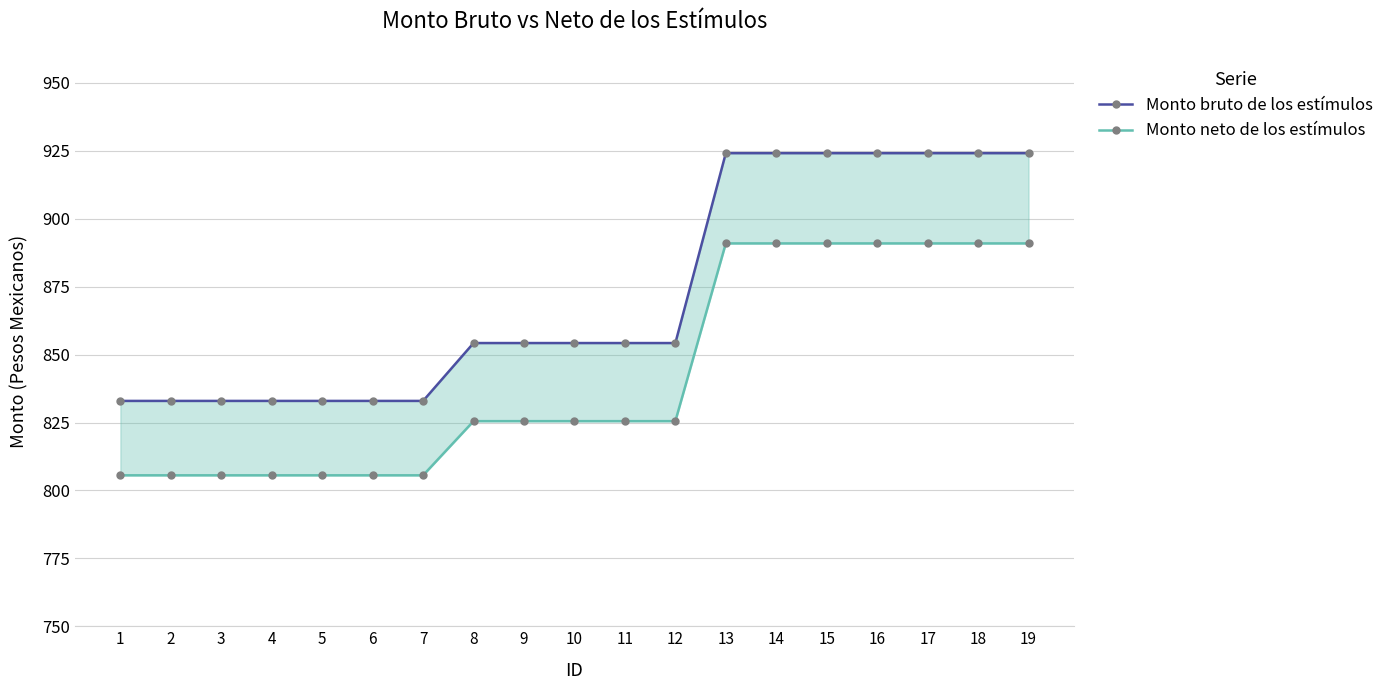

What is the minimum value for Monto neto de los estímulos?

805.6